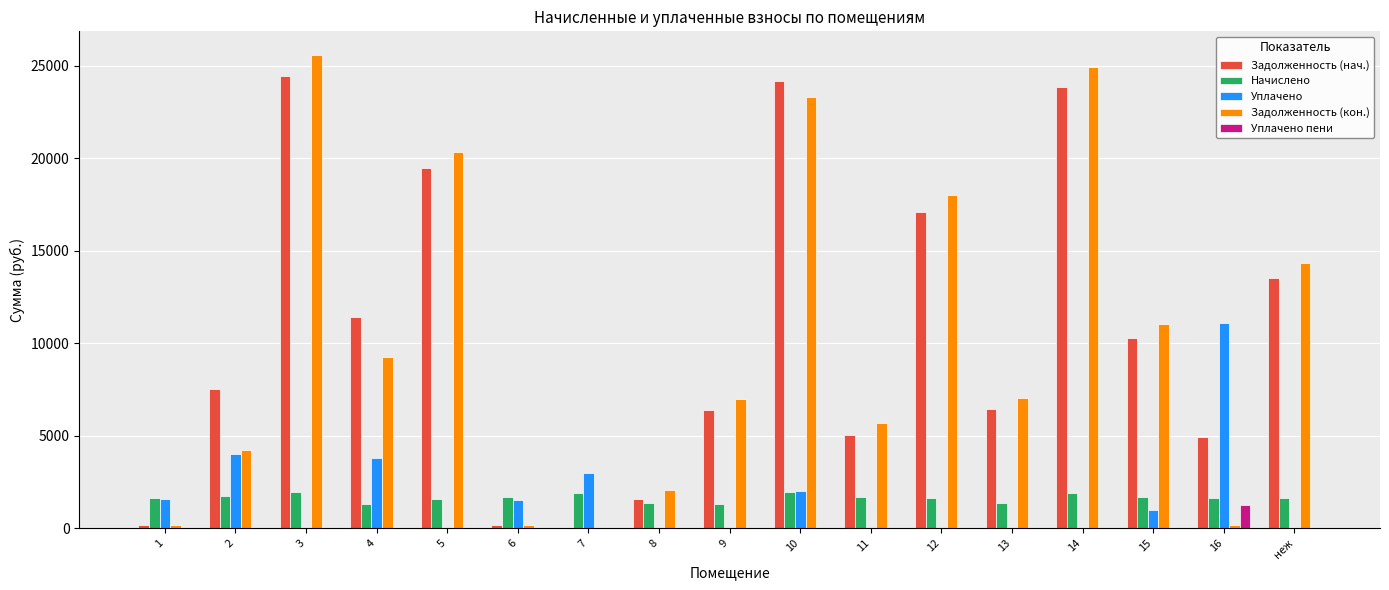

What is the spread (max minus min) of values at 11?

5711.5